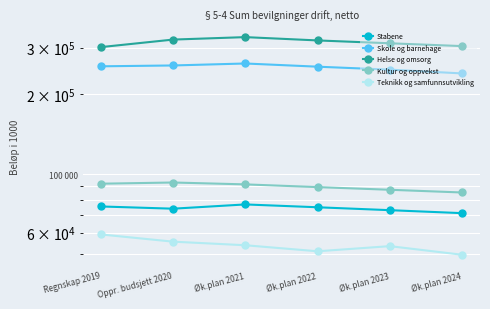

Which category has the highest value across all series?

Øk.plan 2021